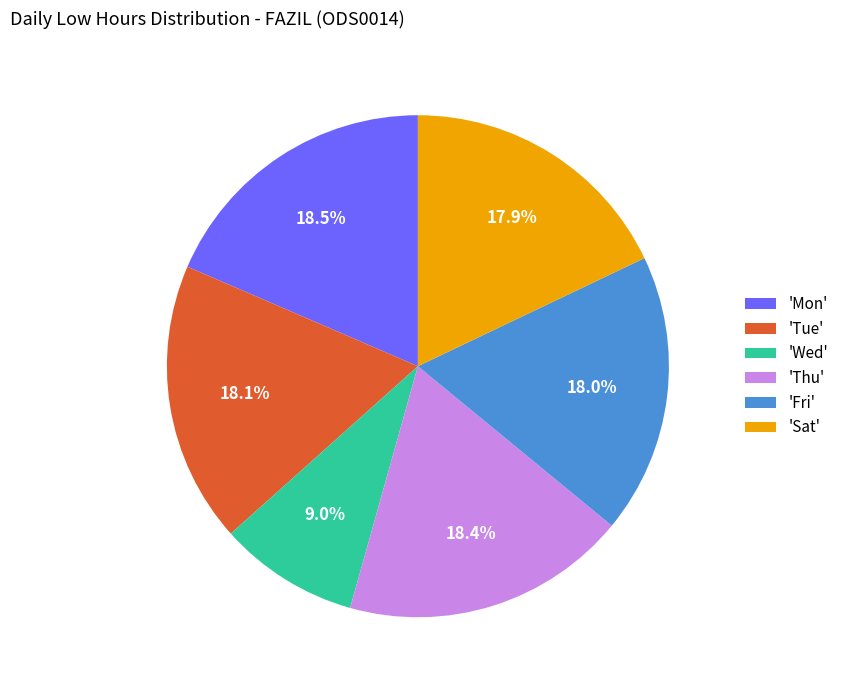

Which has a higher value, 'Fri' or 'Wed'?

'Fri'